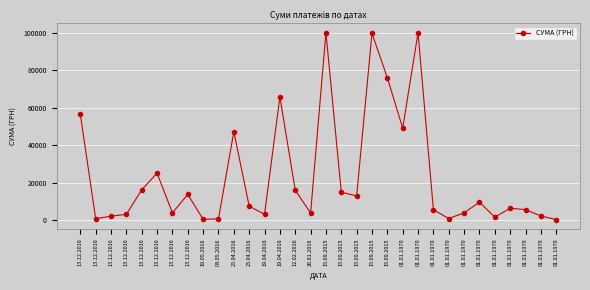

Does the chart have visible grid lines?

Yes